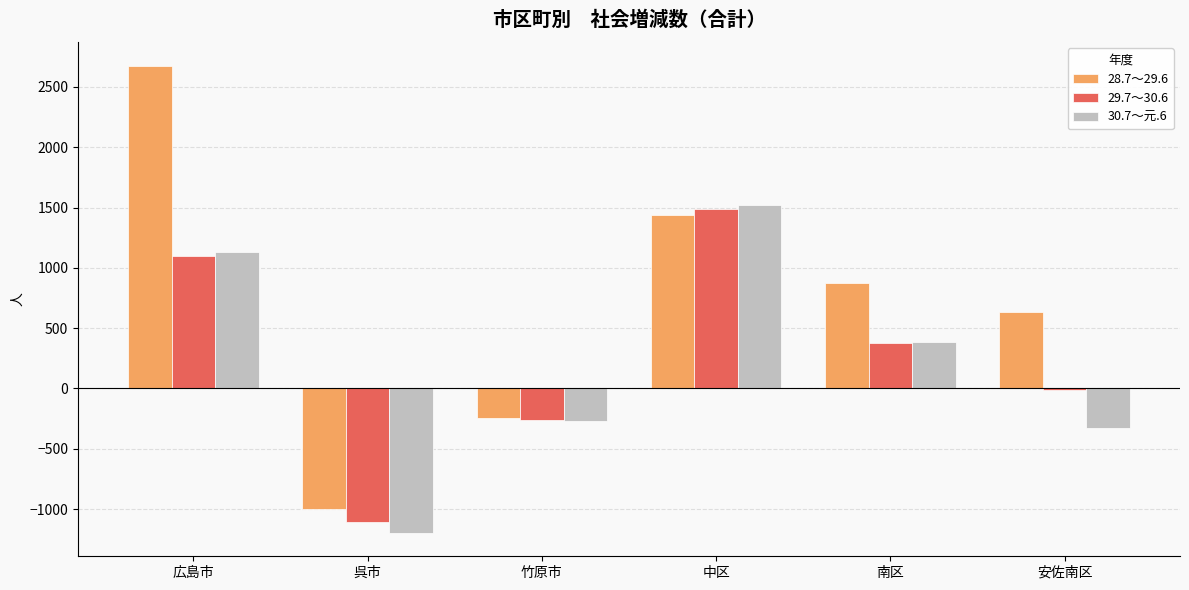

Between 中区 and 南区, which series saw the biggest shift?

30.7～元.6